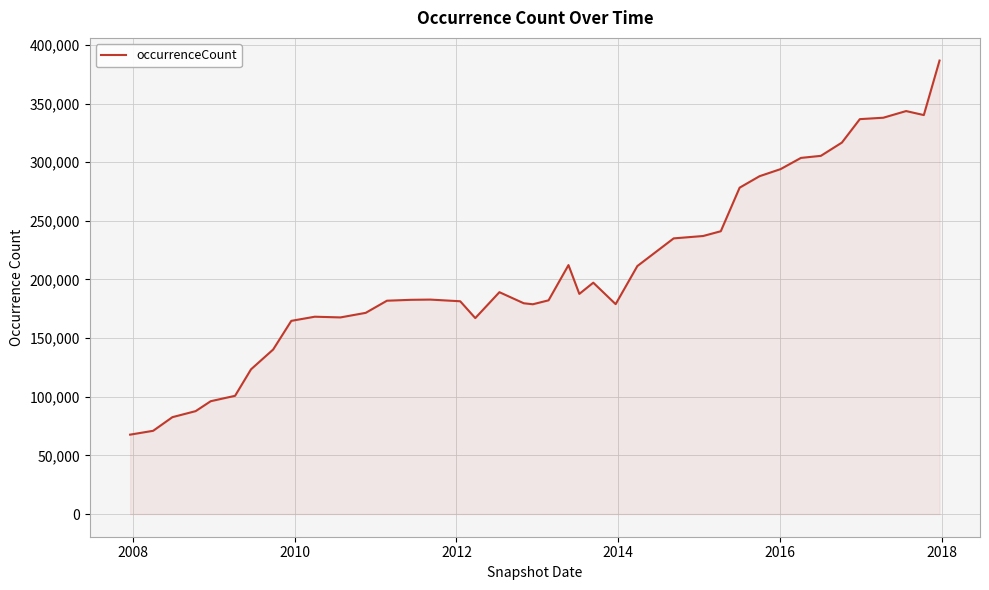

What is the smallest value displayed?

67702